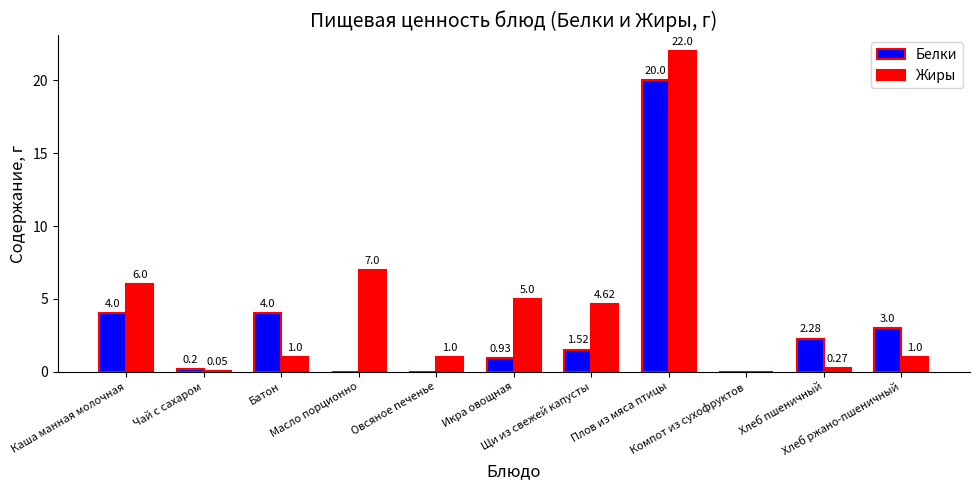

How many groups of bars are there?

11